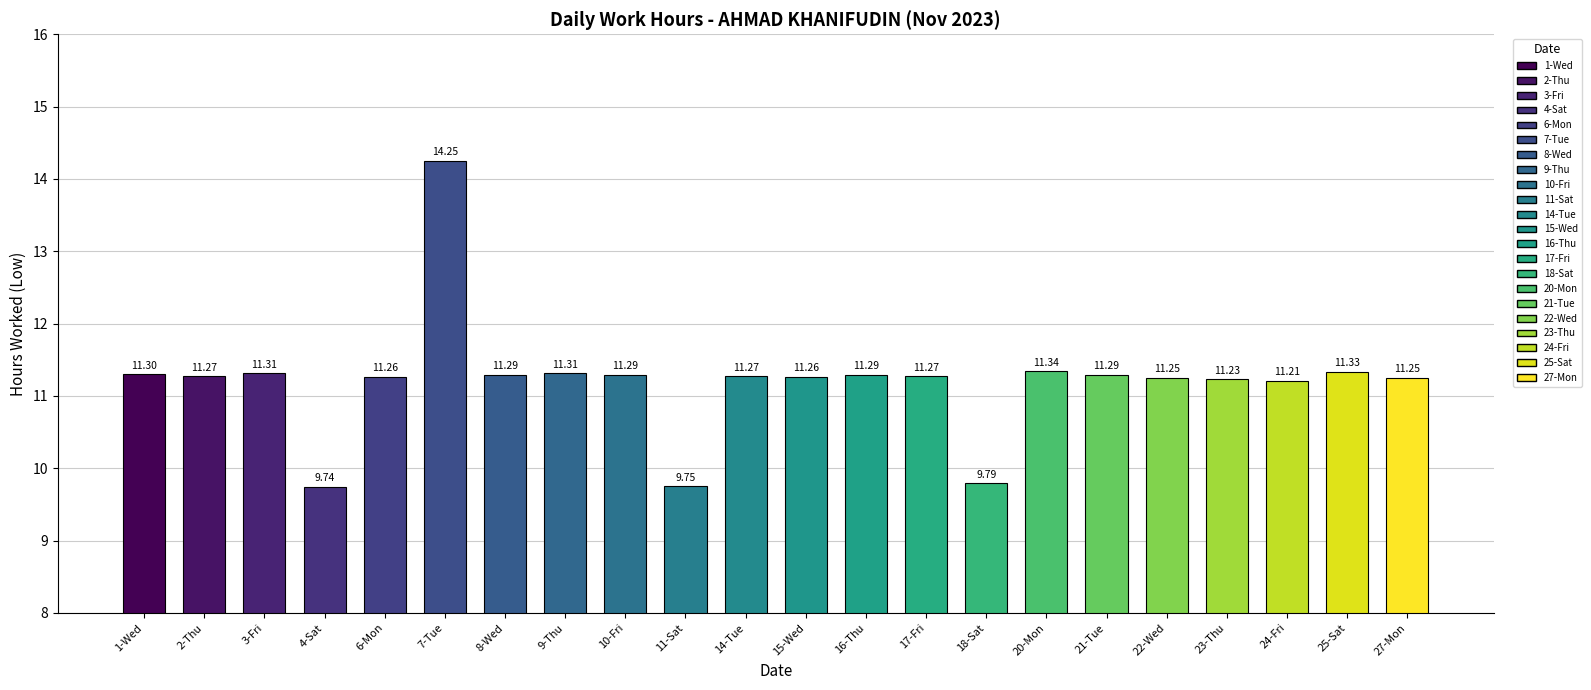

What is the label of the 11th bar from the right?

15-Wed